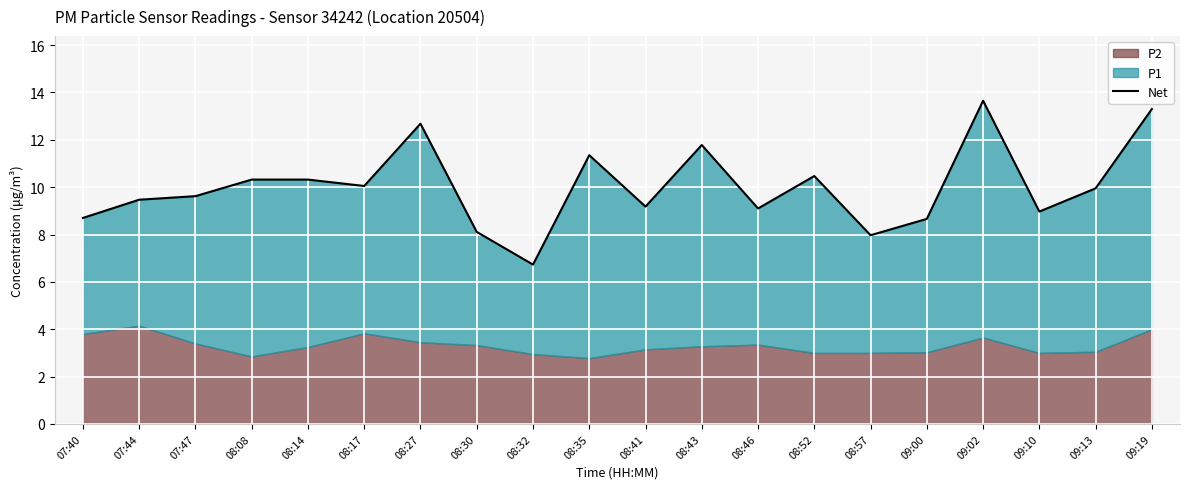

At which category does the data reach its first local valley?

08:17